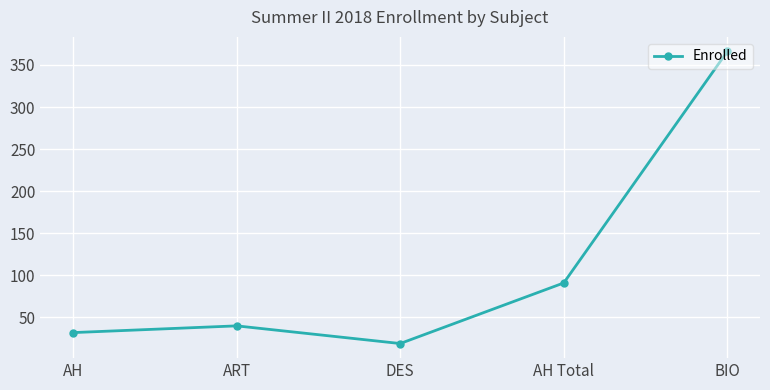

Reading right to left, transcribe all the data shown in this chart.

BIO=366	AH Total=91	DES=19	ART=40	AH=32